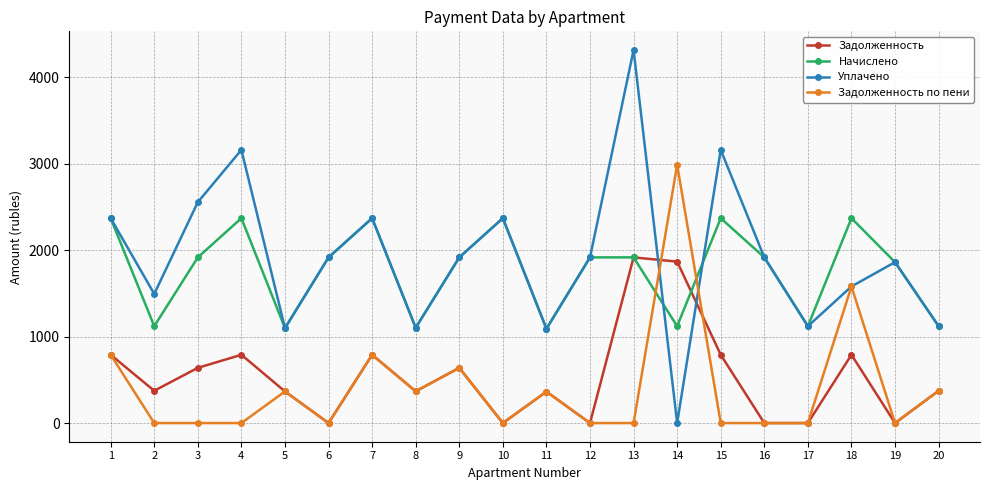

The value of Задолженность по пени at 6 is 0.0. True or false?

True